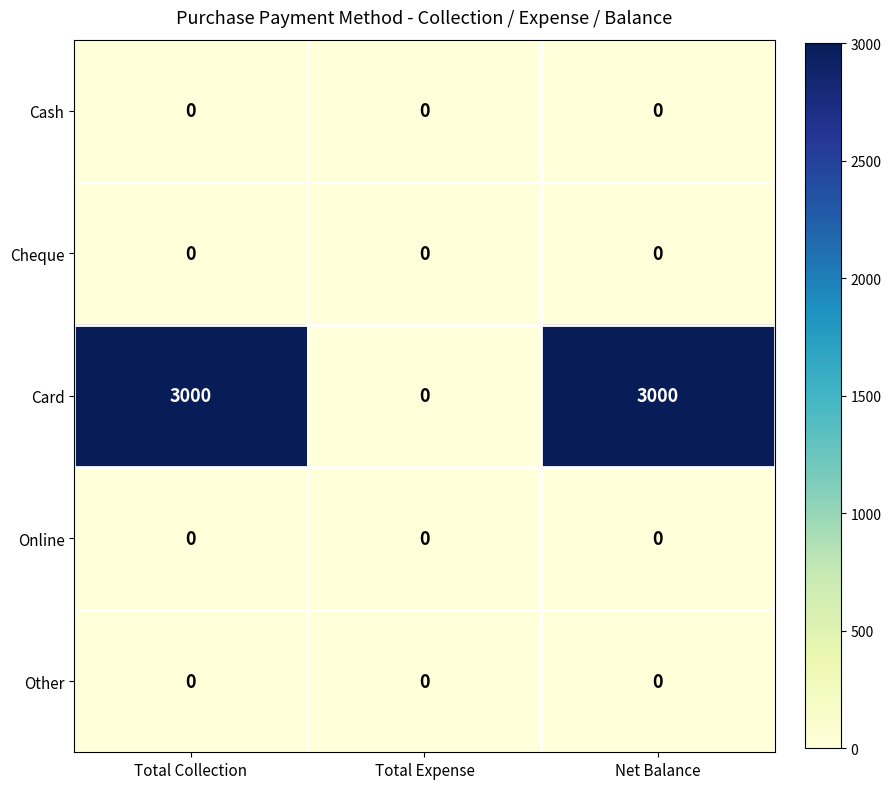

Which series changed the most between Total Collection and Total Expense?

Card